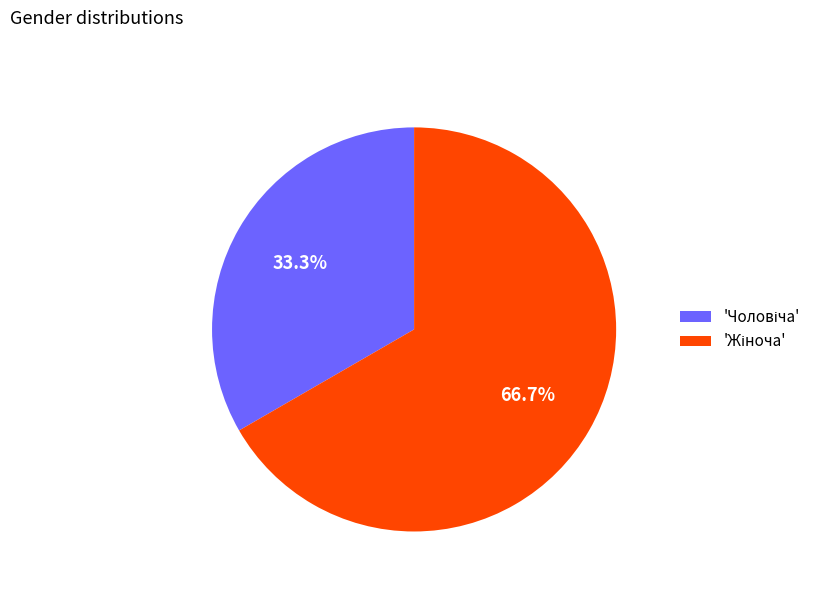

Does any single category account for the majority?

Yes